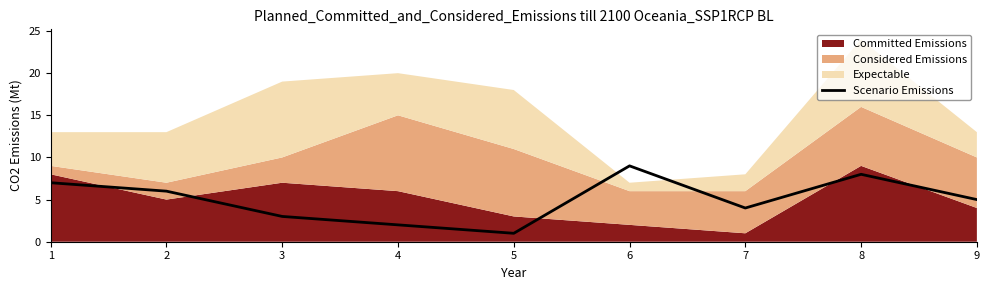

List the labels in order of value, smallest first.

5, 4, 3, 7, 9, 2, 1, 8, 6